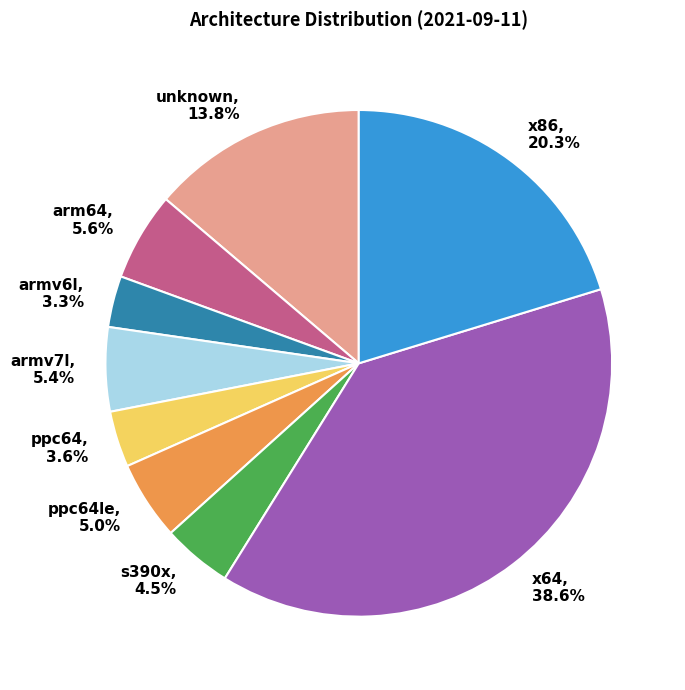

How many segments does this pie chart have?

9